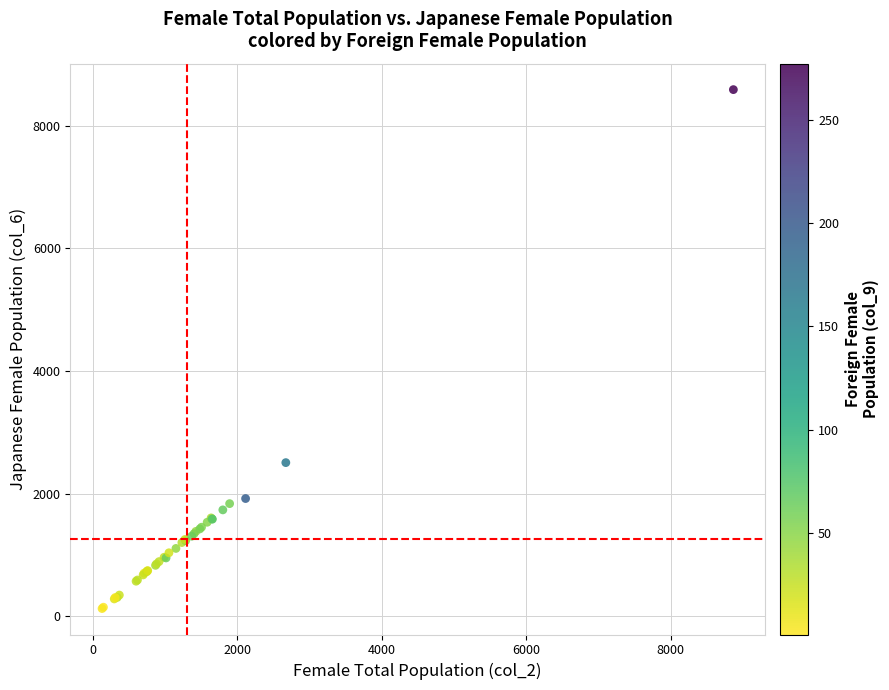

What Y value in the scatter plot is closest to 4356?

2504